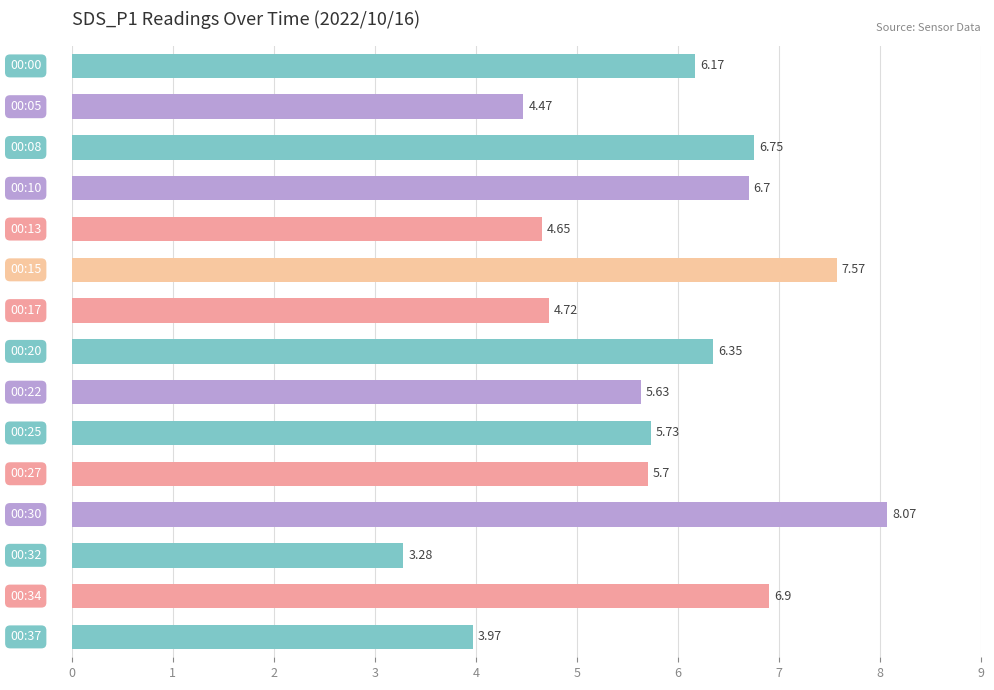

What is the sum of all values?

86.7